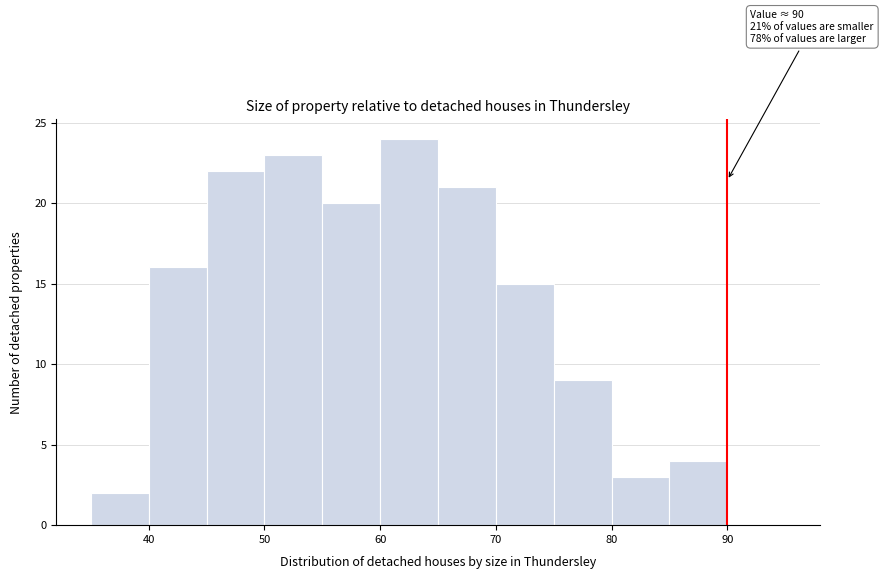

Which range on the x-axis has the tallest bar?

60 to 65